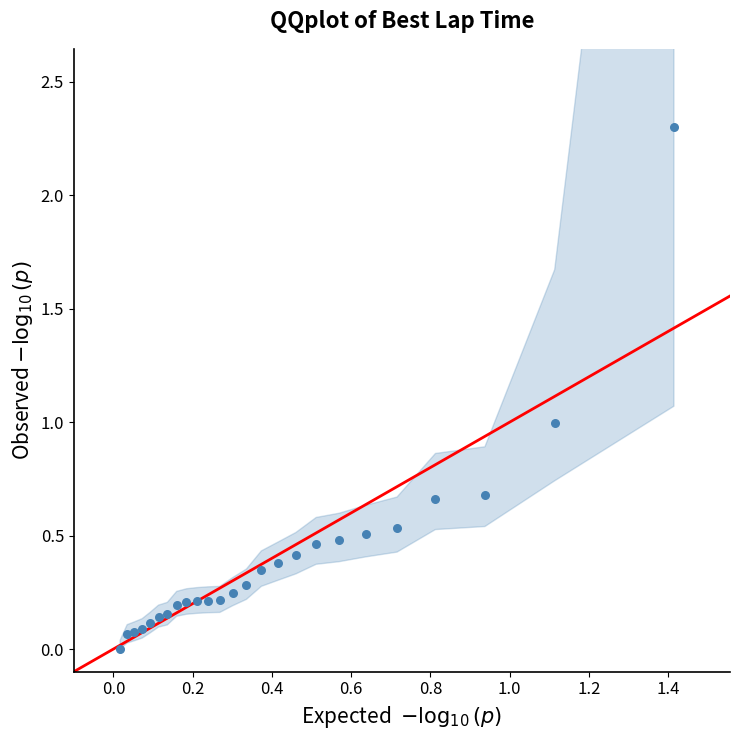

What is the range of Y values (max minus min)?

2.3